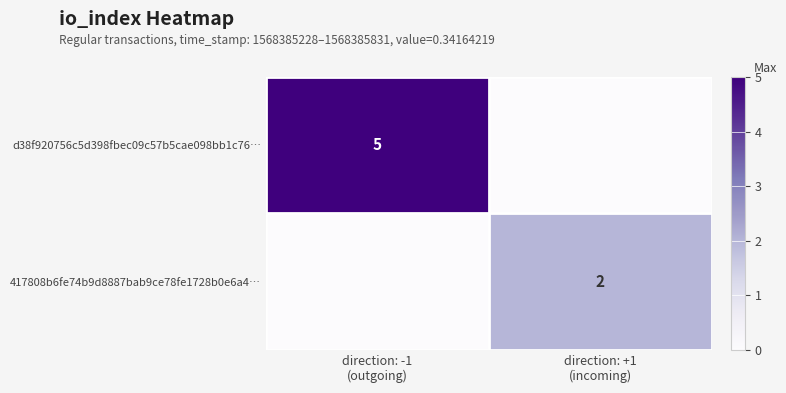

What is the difference between the highest and lowest values at direction: -1
(outgoing)?

5